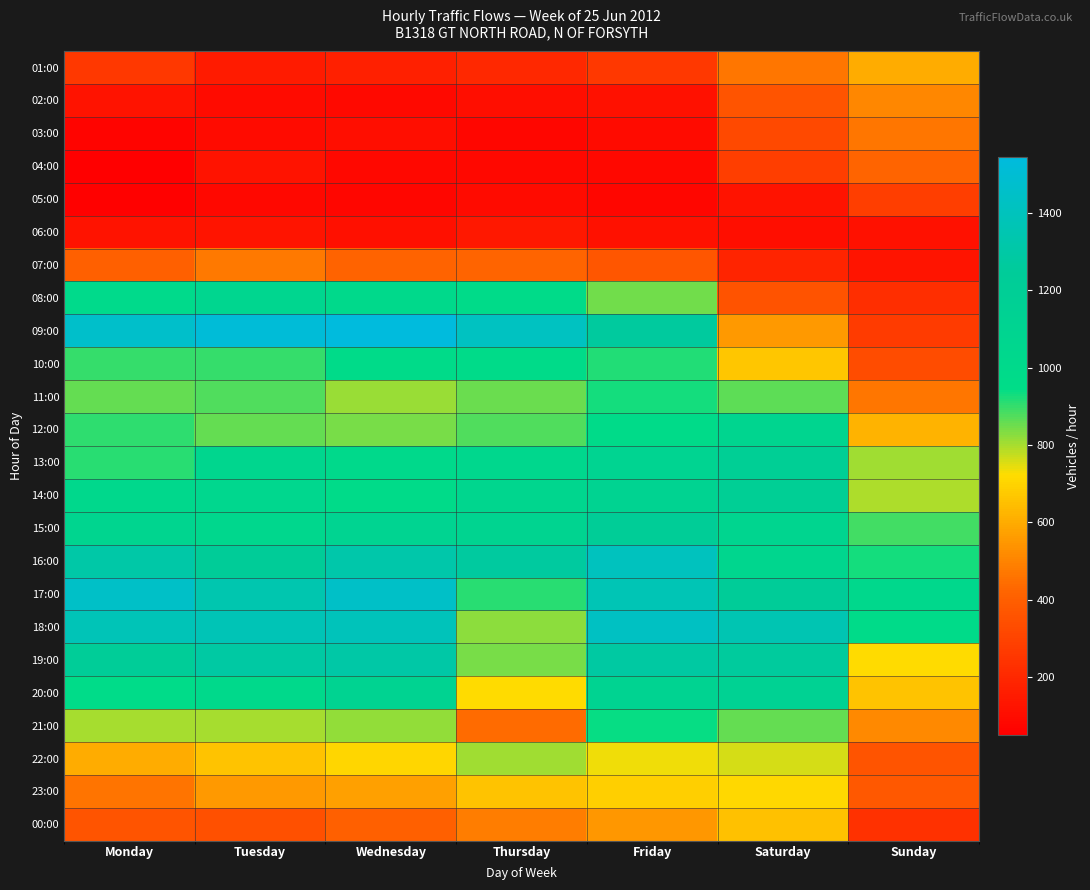

Reading left to right, what are all the values shown in this chart?

01:00: Monday=258	Tuesday=155	Wednesday=172	Thursday=200	Friday=259	Saturday=468	Sunday=603
02:00: Monday=123	Tuesday=95	Wednesday=90	Thursday=106	Friday=117	Saturday=364	Sunday=508
03:00: Monday=72	Tuesday=97	Wednesday=106	Thursday=75	Friday=97	Saturday=320	Sunday=466
04:00: Monday=51	Tuesday=124	Wednesday=83	Thursday=82	Friday=82	Saturday=280	Sunday=423
05:00: Monday=61	Tuesday=83	Wednesday=75	Thursday=96	Friday=79	Saturday=124	Sunday=281
06:00: Monday=123	Tuesday=129	Wednesday=111	Thursday=143	Friday=117	Saturday=105	Sunday=119
07:00: Monday=401	Tuesday=473	Wednesday=417	Thursday=421	Friday=370	Saturday=188	Sunday=132
08:00: Monday=1001	Tuesday=1068	Wednesday=1010	Thursday=977	Friday=846	Saturday=356	Sunday=221
09:00: Monday=1461	Tuesday=1520	Wednesday=1544	Thursday=1417	Friday=1268	Saturday=554	Sunday=267
10:00: Monday=899	Tuesday=901	Wednesday=974	Thursday=970	Friday=917	Saturday=667	Sunday=333
11:00: Monday=858	Tuesday=875	Wednesday=813	Thursday=852	Friday=928	Saturday=862	Sunday=467
12:00: Monday=906	Tuesday=858	Wednesday=840	Thursday=876	Friday=976	Saturday=1075	Sunday=619
13:00: Monday=911	Tuesday=1060	Wednesday=1013	Thursday=1047	Friday=1105	Saturday=1183	Sunday=806
14:00: Monday=1026	Tuesday=1053	Wednesday=970	Thursday=1063	Friday=1110	Saturday=1182	Sunday=794
15:00: Monday=1083	Tuesday=1047	Wednesday=1101	Thursday=1098	Friday=1221	Saturday=1072	Sunday=889
16:00: Monday=1305	Tuesday=1239	Wednesday=1321	Thursday=1270	Friday=1409	Saturday=1062	Sunday=931
17:00: Monday=1449	Tuesday=1342	Wednesday=1446	Thursday=910	Friday=1366	Saturday=1231	Sunday=1021
18:00: Monday=1376	Tuesday=1373	Wednesday=1389	Thursday=824	Friday=1427	Saturday=1352	Sunday=975
19:00: Monday=1229	Tuesday=1293	Wednesday=1304	Thursday=840	Friday=1286	Saturday=1264	Sunday=717
20:00: Monday=964	Tuesday=1010	Wednesday=1118	Thursday=717	Friday=1116	Saturday=1139	Sunday=661
21:00: Monday=798	Tuesday=799	Wednesday=819	Thursday=440	Friday=941	Saturday=859	Sunday=515
22:00: Monday=603	Tuesday=663	Wednesday=706	Thursday=807	Friday=736	Saturday=758	Sunday=364
23:00: Monday=465	Tuesday=558	Wednesday=572	Thursday=663	Friday=692	Saturday=711	Sunday=372
00:00: Monday=361	Tuesday=343	Wednesday=404	Thursday=483	Friday=552	Saturday=656	Sunday=236